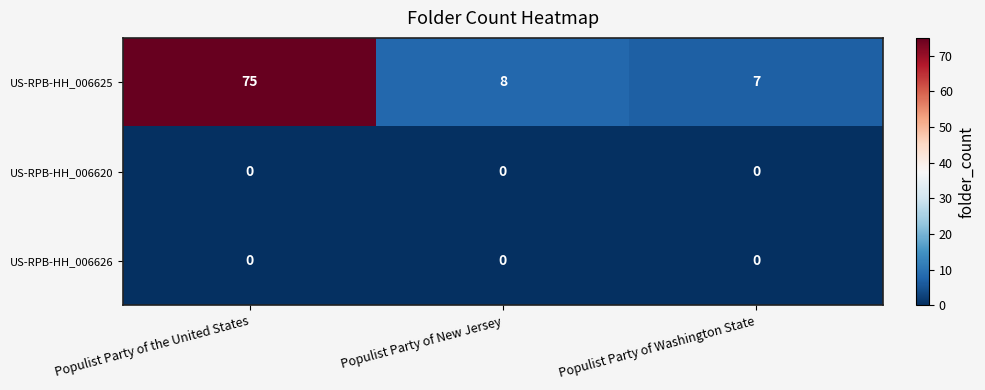

What is the spread (max minus min) of values at Populist Party of the United States?

75